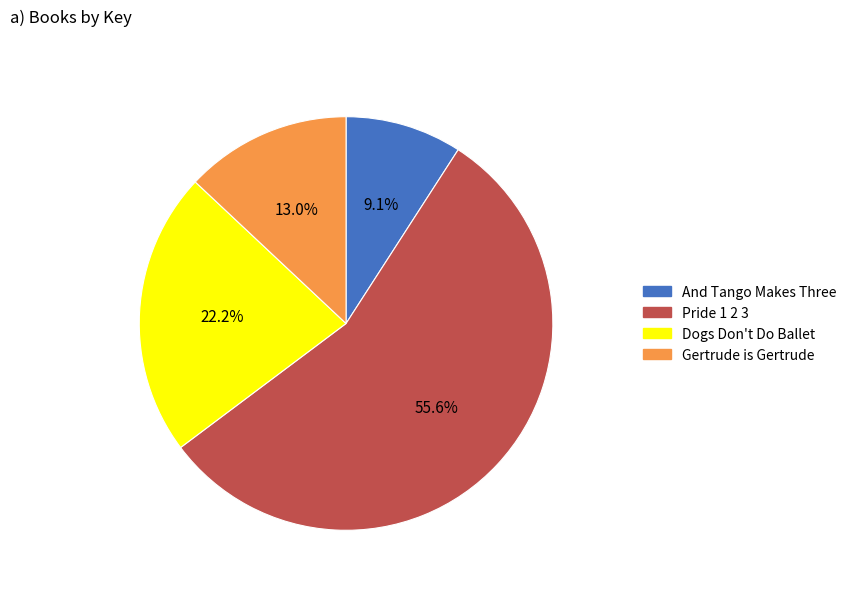

Rank the categories by value from lowest to highest.

And Tango Makes Three, Gertrude is Gertrude, Dogs Don't Do Ballet, Pride 1 2 3